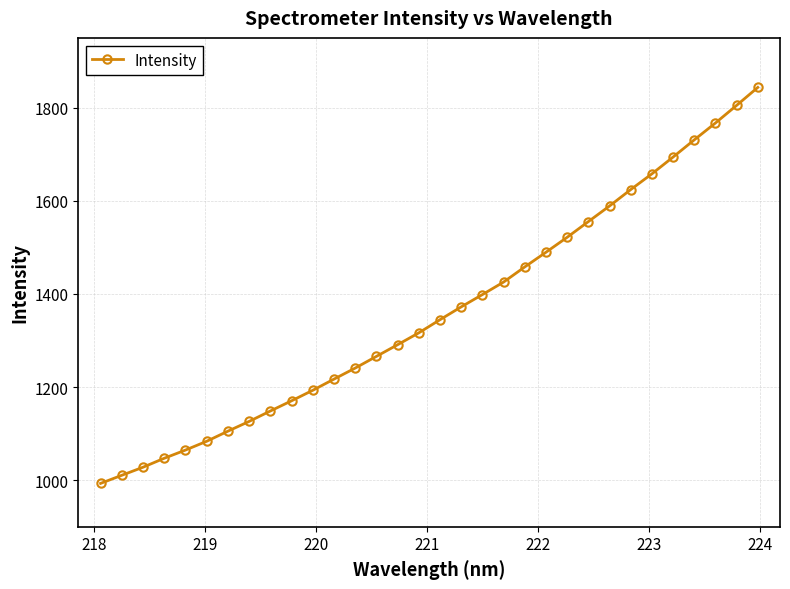

How many data points are above 1344?

16